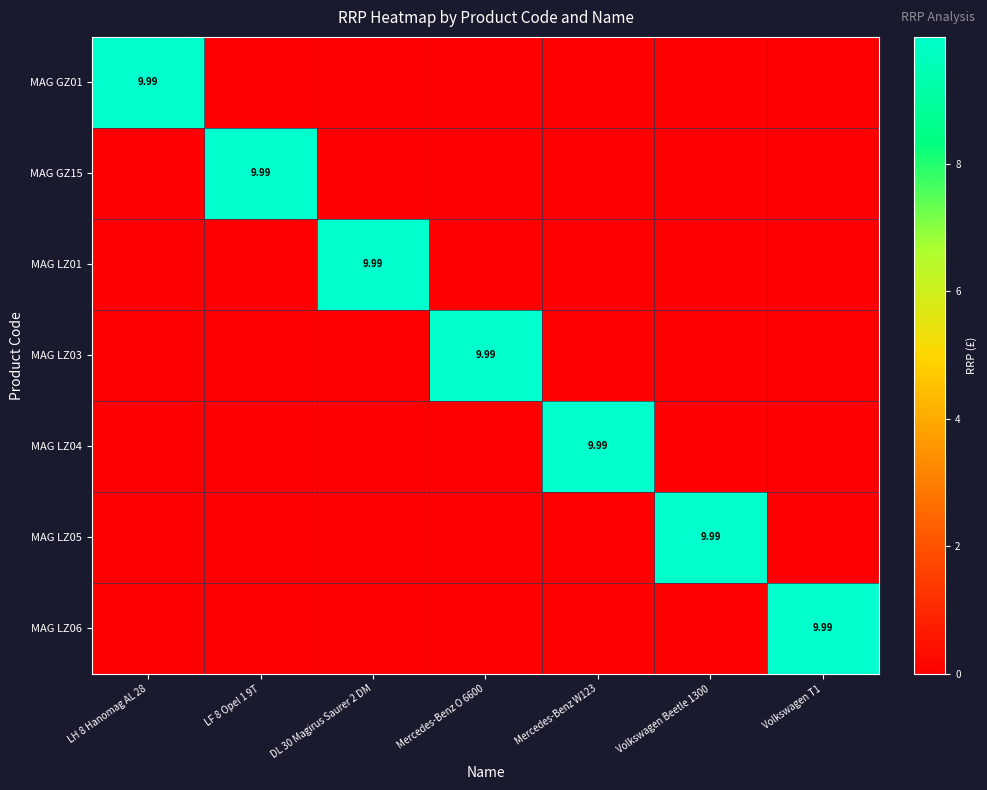

What is the average value of the MAG LZ06 series?

1.4